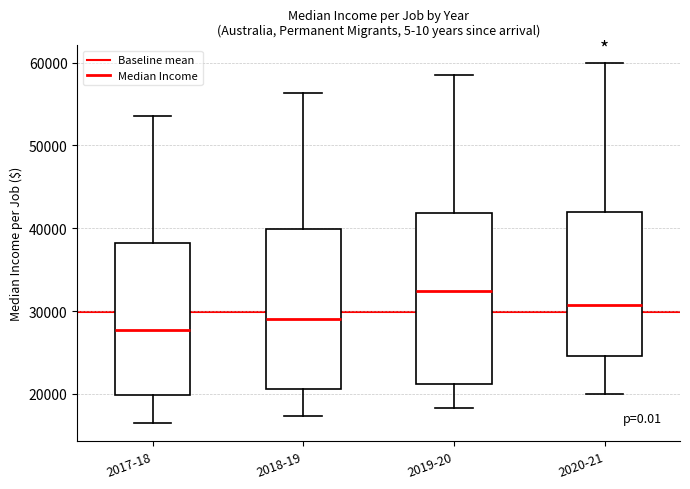

Reading left to right, read every box against the y-axis: the position of its median line, the range the box covers, and the ends of its whiskers. The values are not printed on the chart, so give them approximately, as read against the axis.

2017-18: median 28000, box 20000 to 38000, whiskers 16000 to 54000
2018-19: median 29000, box 21000 to 40000, whiskers 17000 to 56000
2019-20: median 32000, box 21000 to 42000, whiskers 18000 to 59000
2020-21: median 31000, box 25000 to 42000, whiskers 20000 to 60000